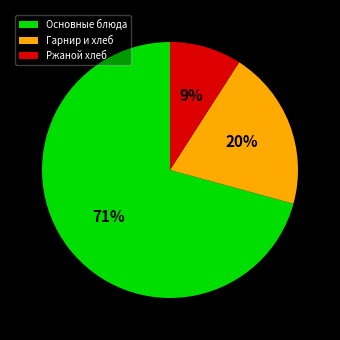

Does any single category account for the majority?

Yes